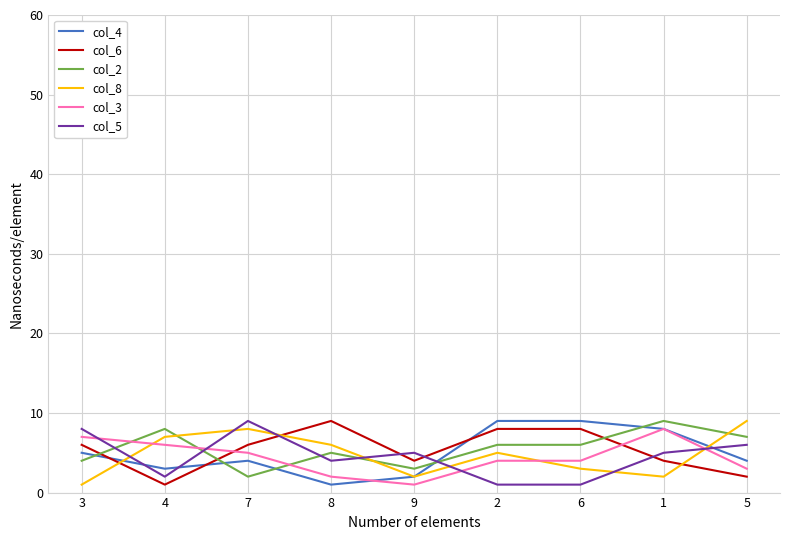

What is the highest value of the col_2 series?

9